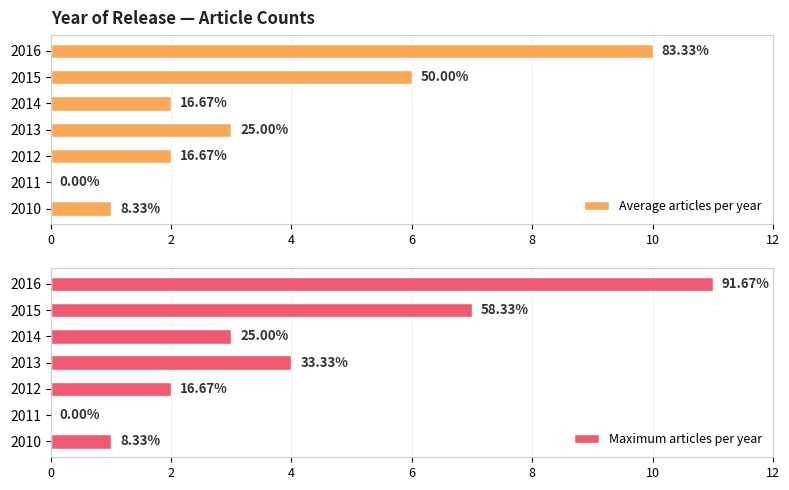

The value of Average articles per year at 2010 is 1. True or false?

False